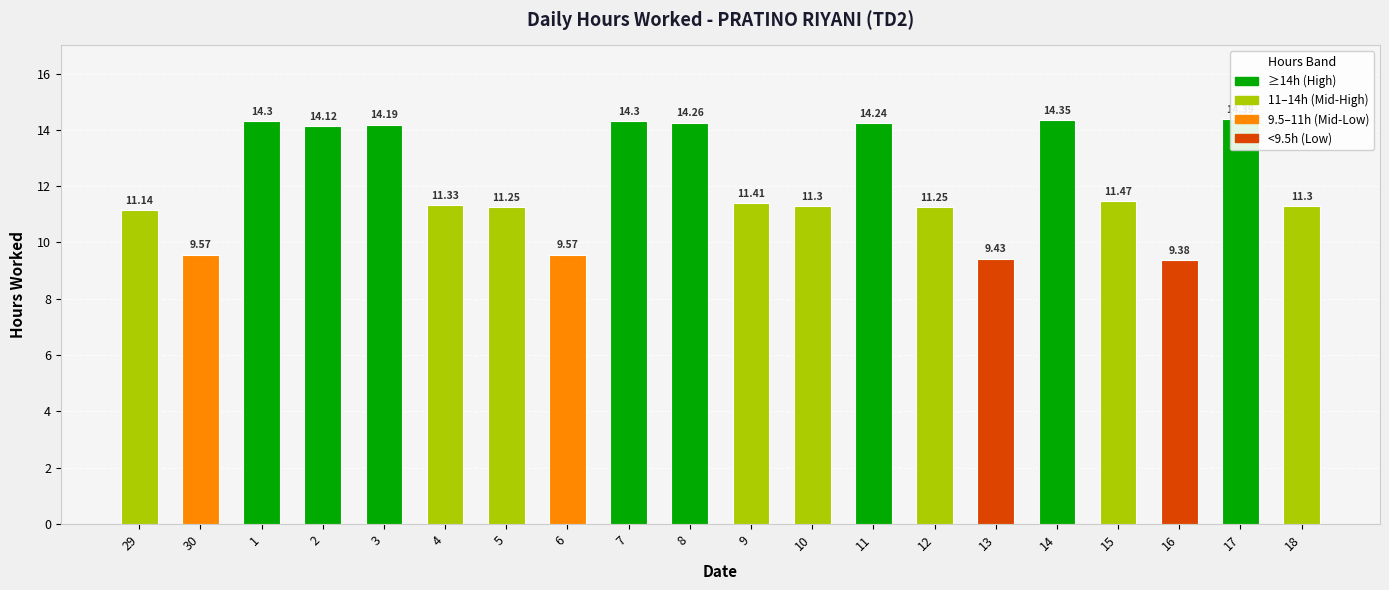

What position from the right is 8?

11